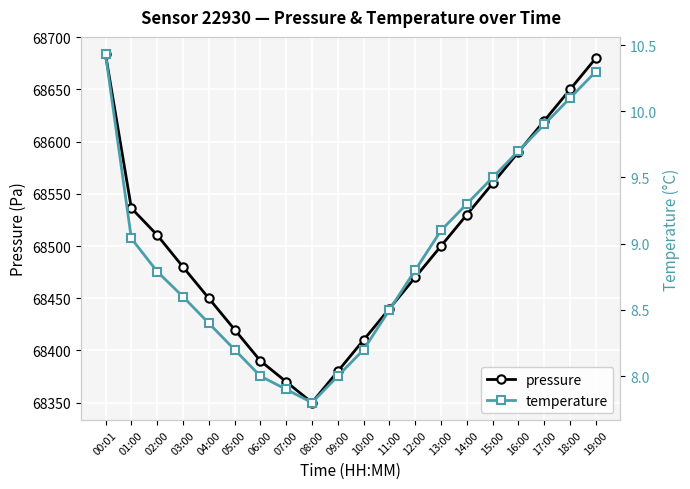

True or false: pressure and temperature cross at least once.

False